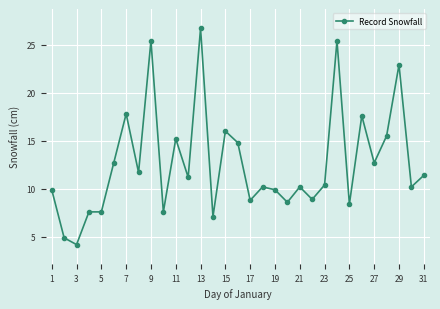

What is the maximum value shown in the chart?

26.7